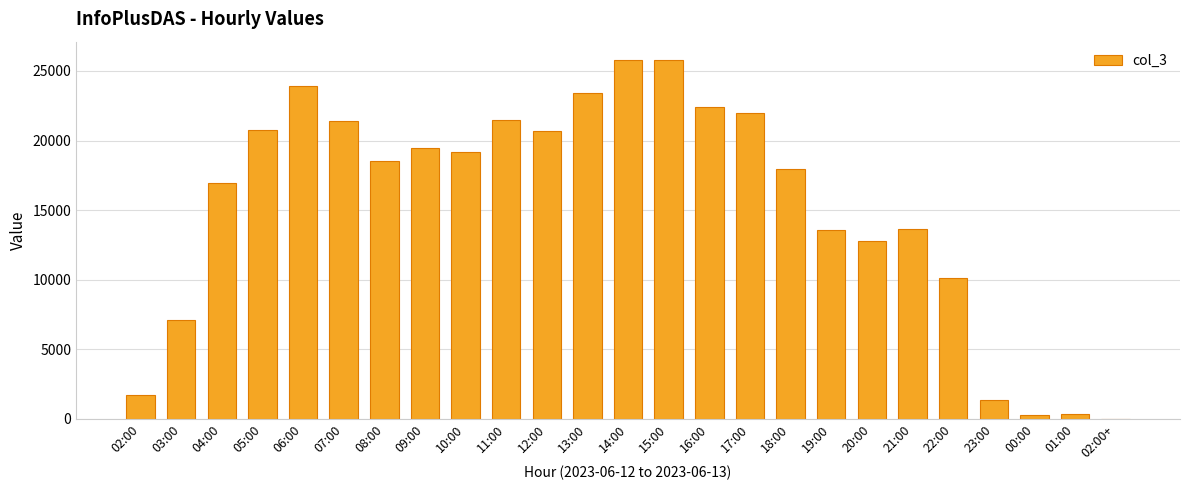

What is the maximum value shown in the chart?

25814